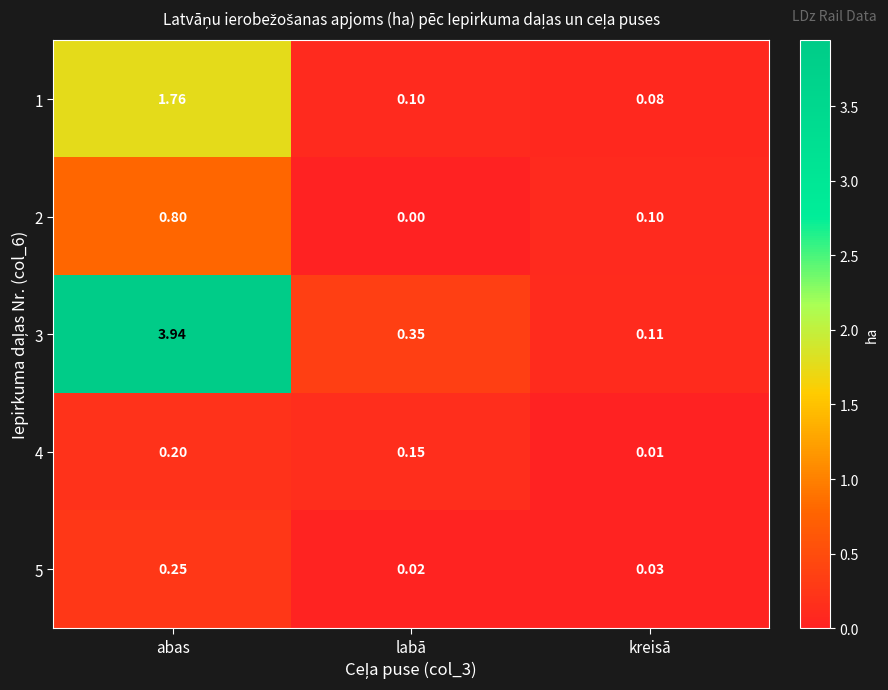

At which category is the sum across all series the highest?

abas